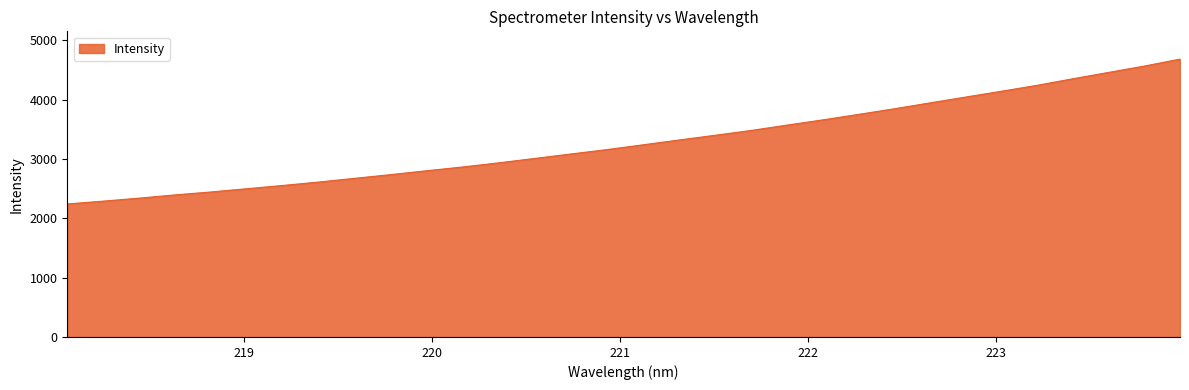

What is the greatest value displayed?

4681.4